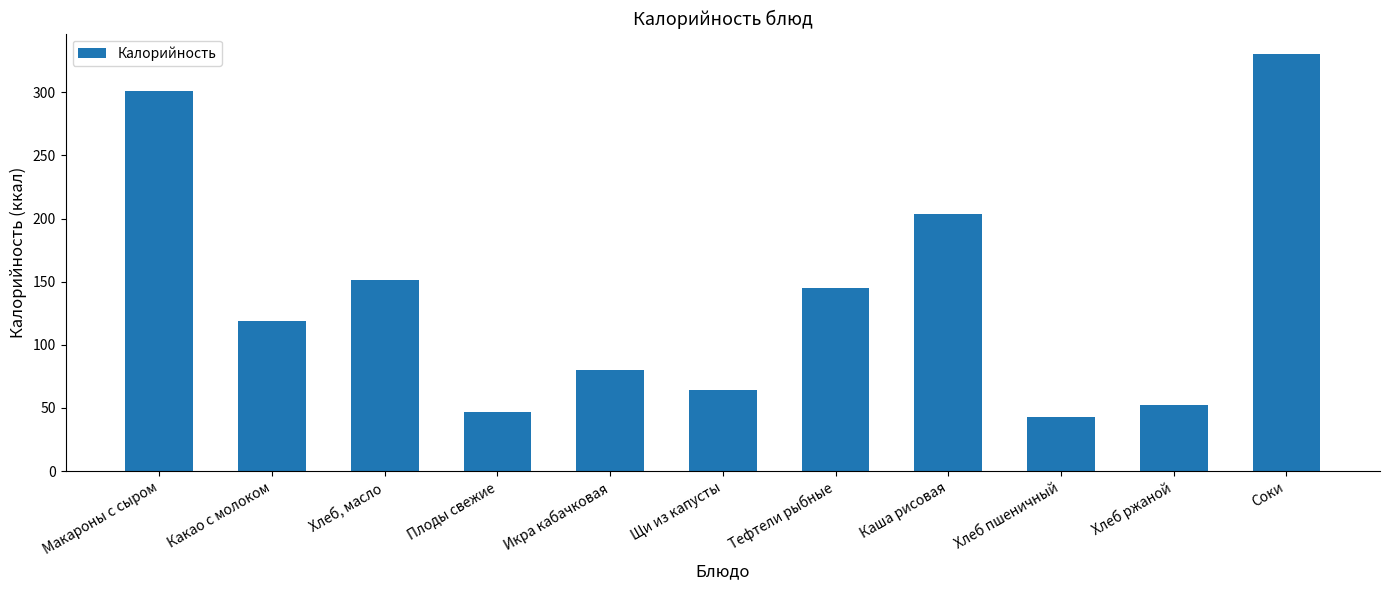

Does the chart contain stacked bars?

No